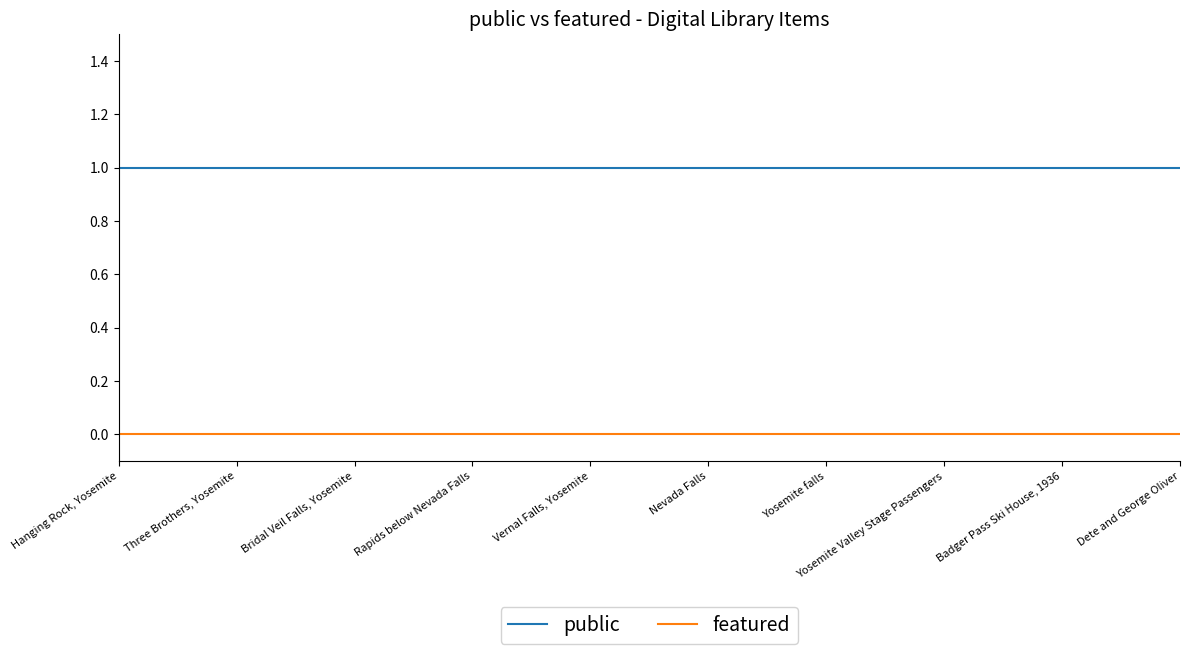

What position from the left is Dete and George Oliver?

10